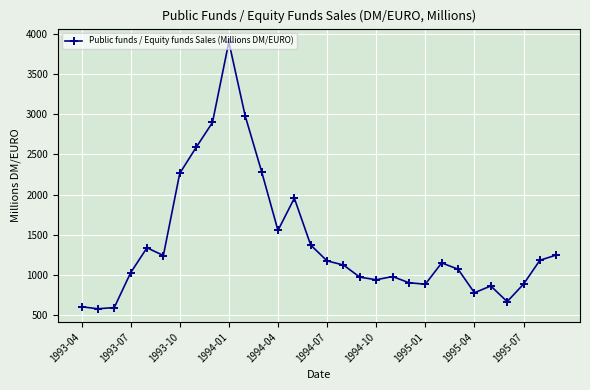

What is the average value?

1398